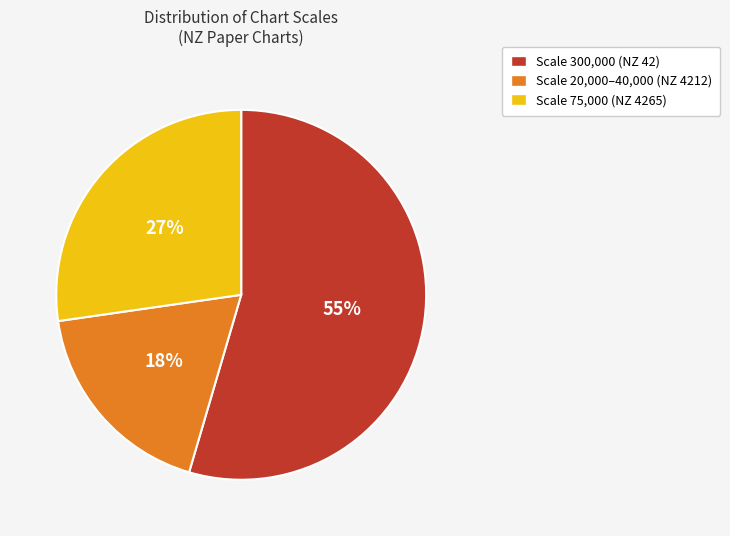

To the nearest percent, what portion does Scale 75,000 (NZ 4265) represent?

27%